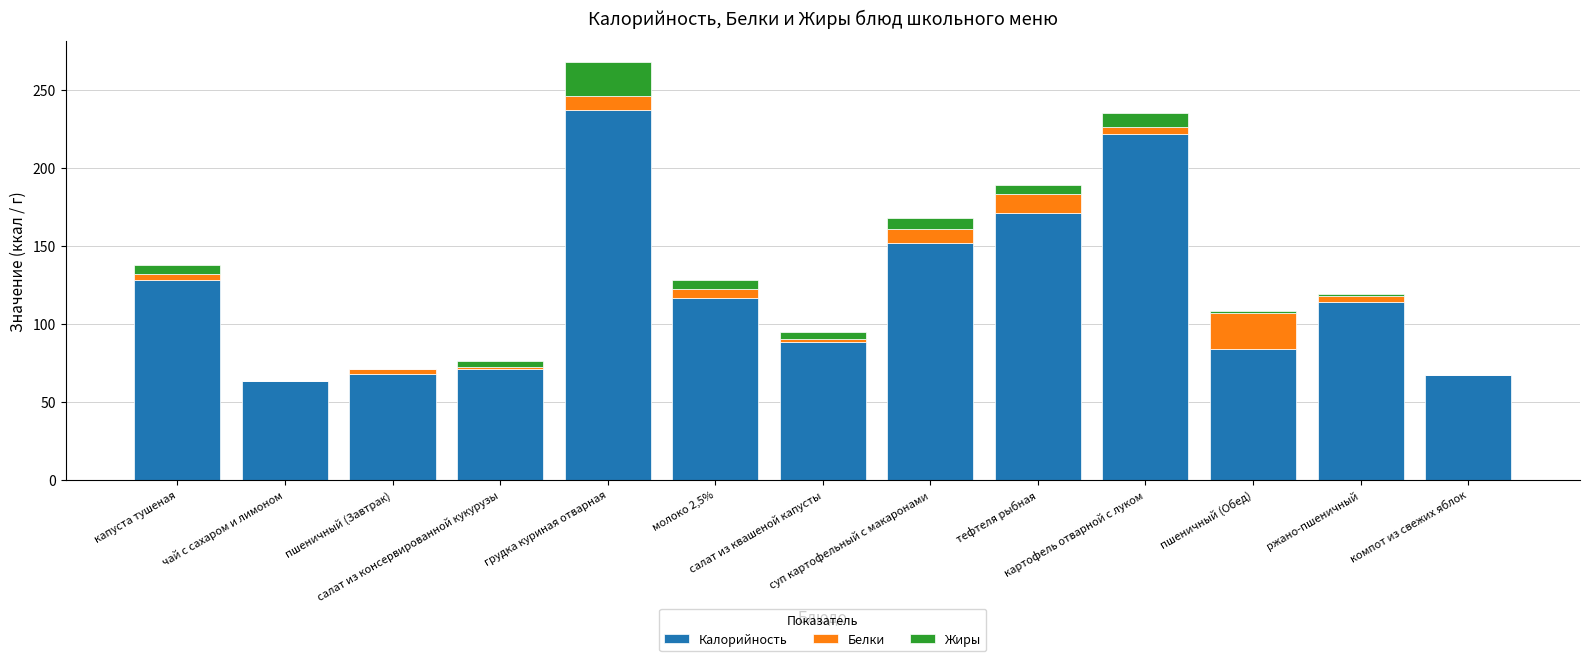

What is the highest value of the Калорийность series?

237.0